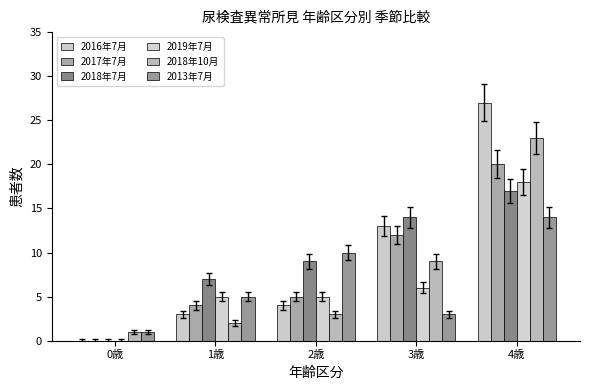

How many data points does each series have?

5